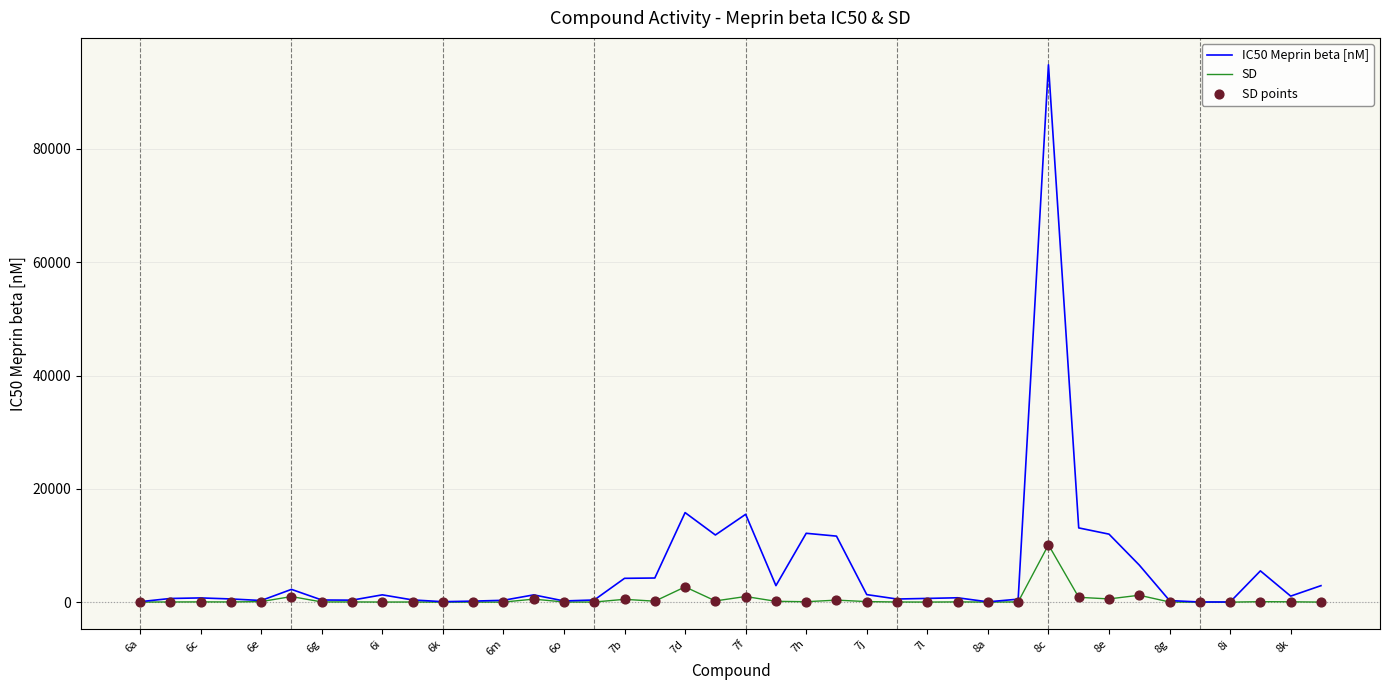

Which series has the largest total across all categories?

IC50 Meprin beta [nM]